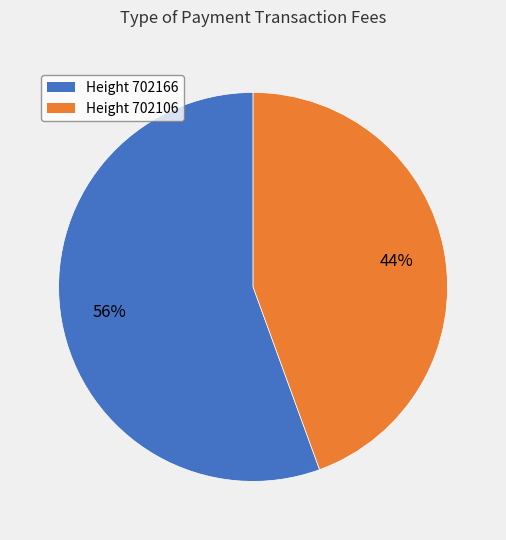

To the nearest percent, what is the average slice percentage?

50%